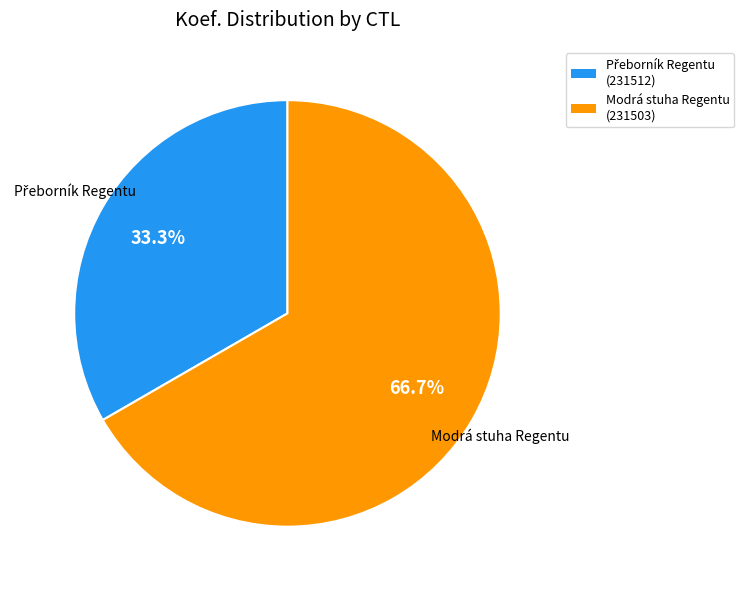

Is there a majority slice in this chart?

Yes